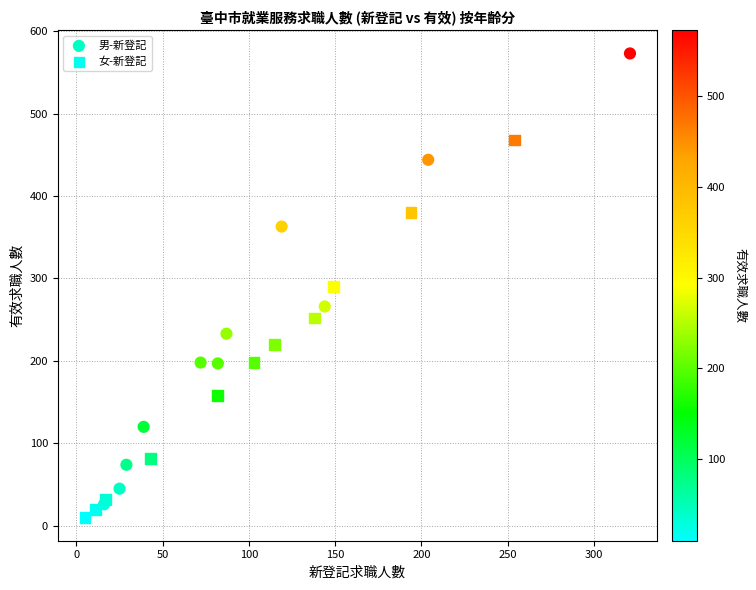

Which series has the largest Y range (max minus min)?

男-新登記